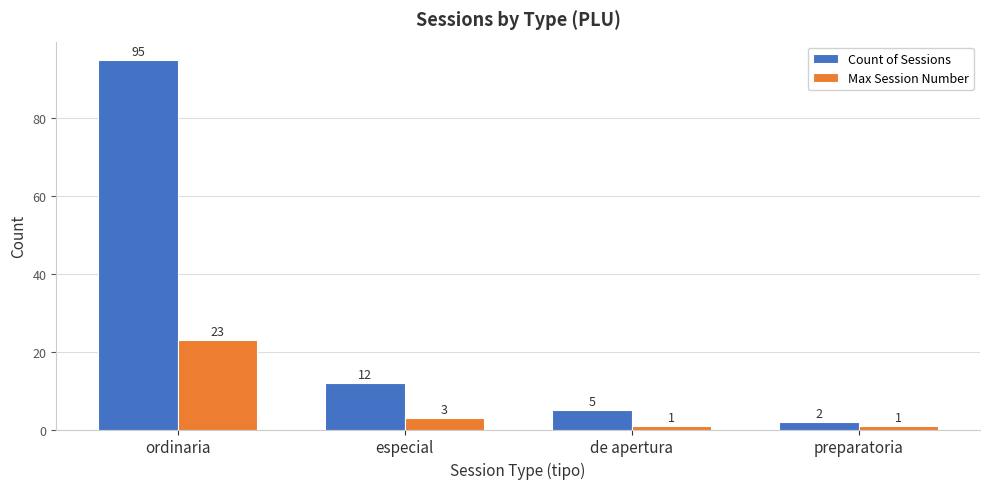

At which category is the sum across all series the highest?

ordinaria